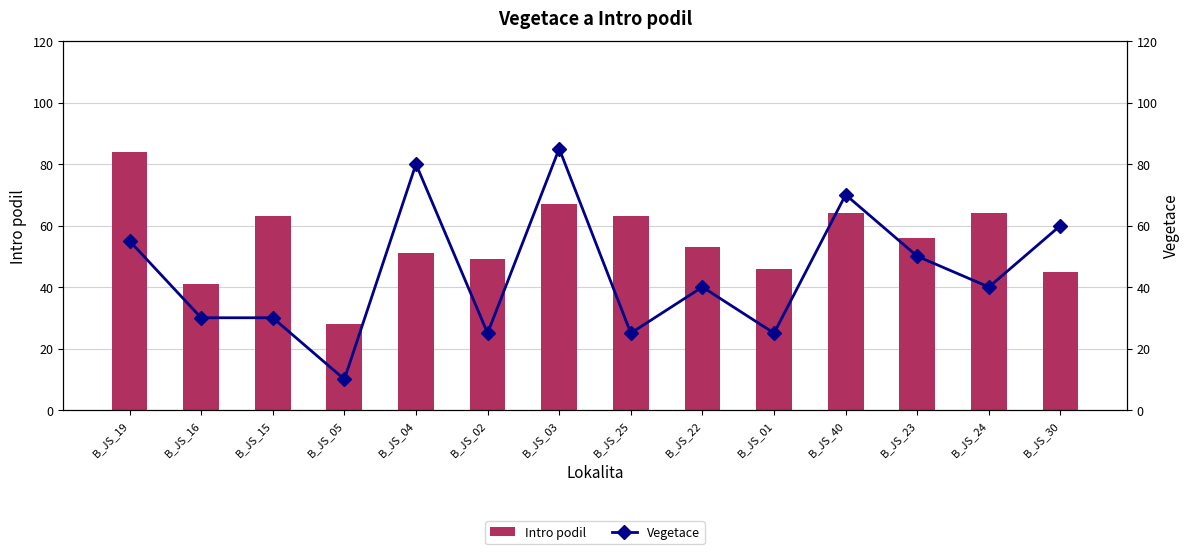

What is the label of the 1st bar from the right?

B_JS_30